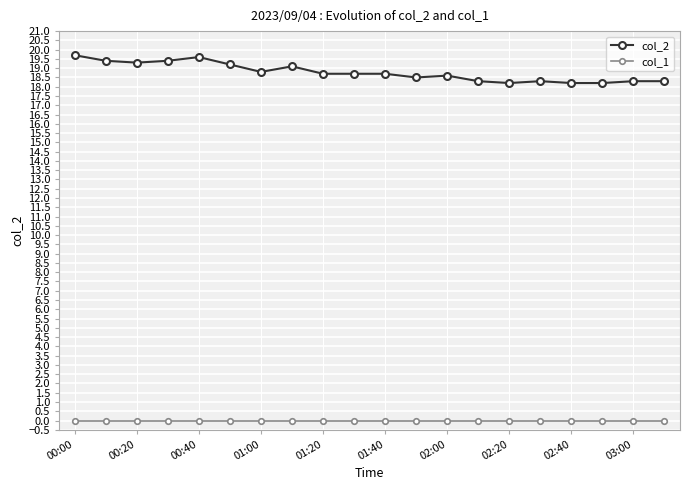

List the series in order of their peak value, lowest first.

col_1, col_2